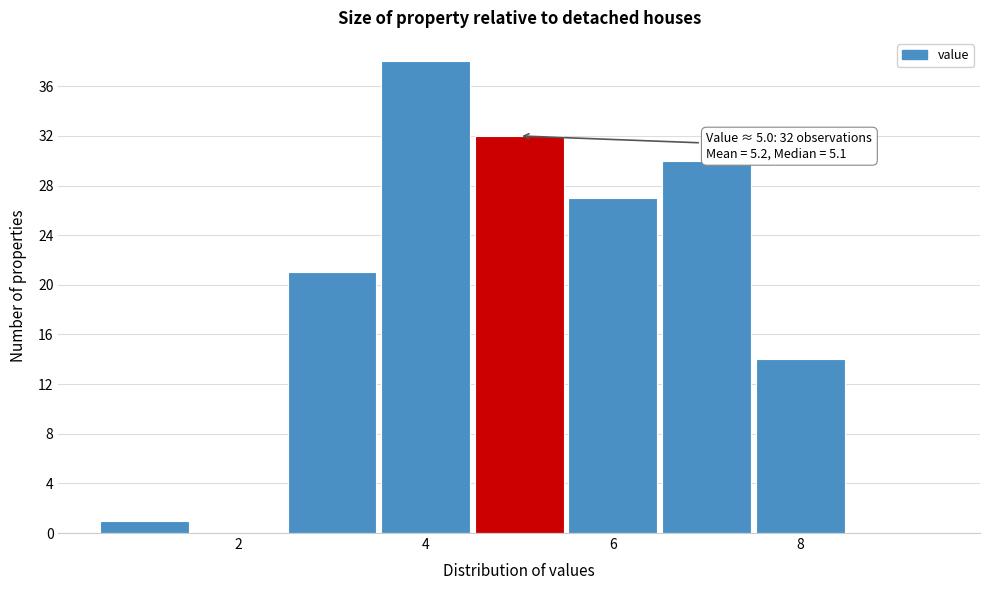

Over which range of the x-axis is the bar tallest?

3.5 to 4.5